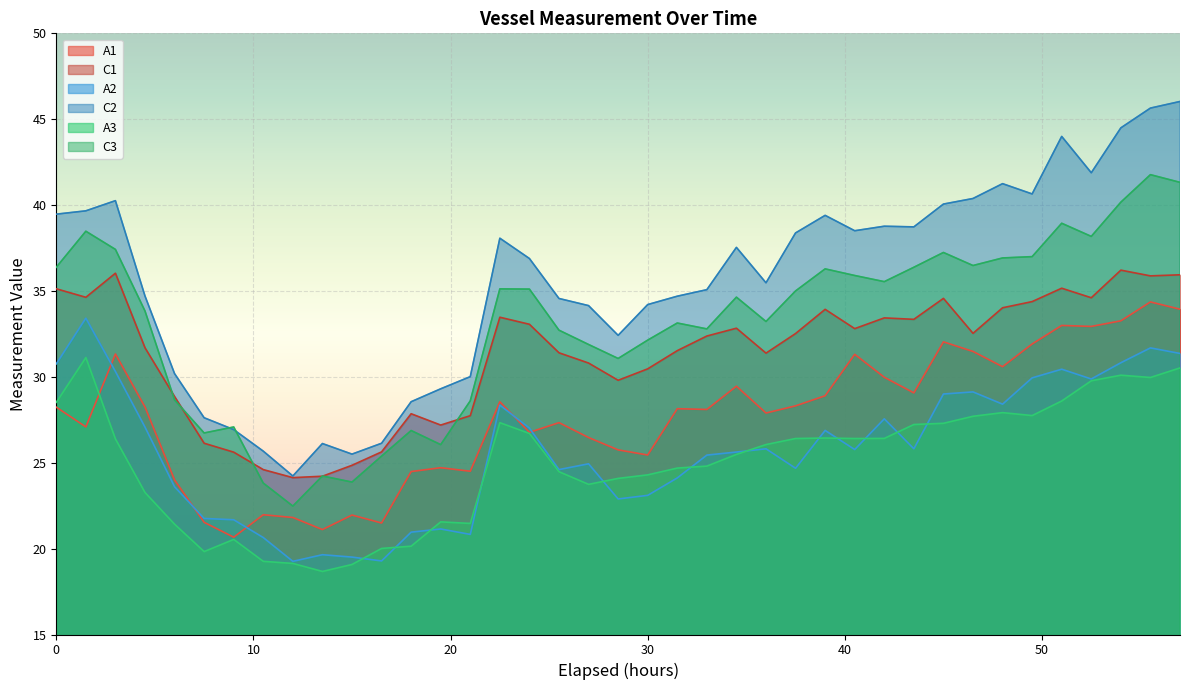

Where is the first local minimum for C2?

12